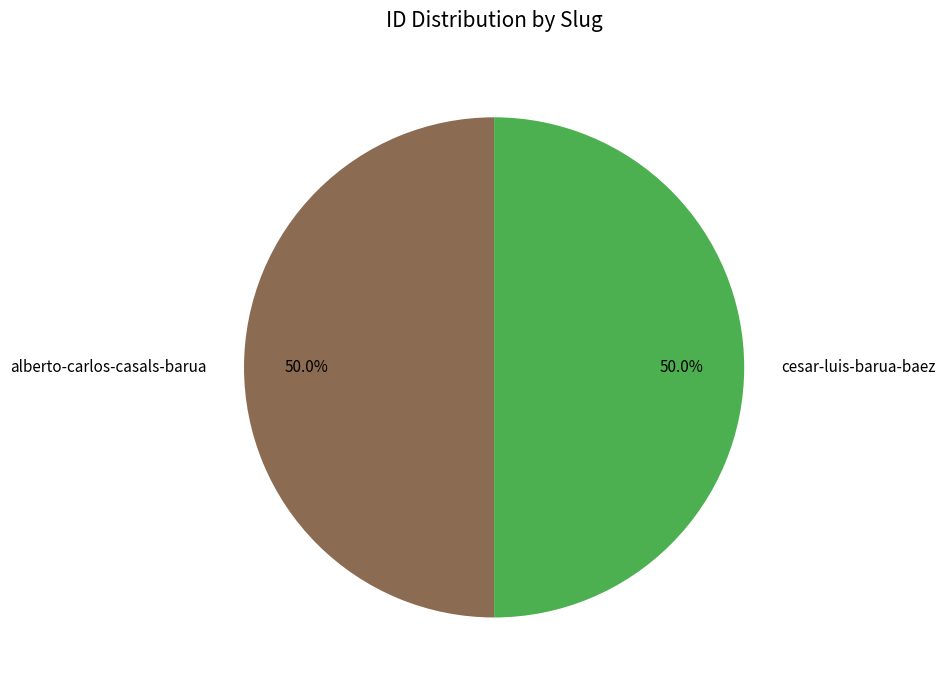

Is it true that cesar-luis-barua-baez is 37% of the pie?

False